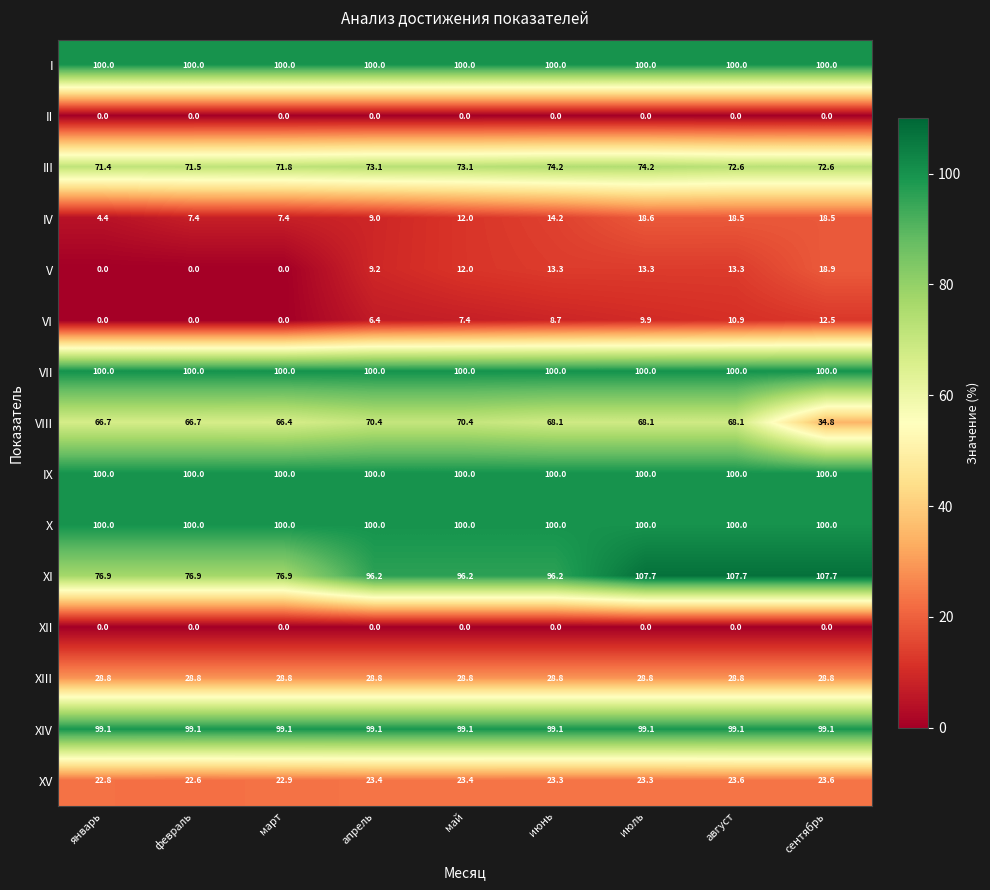

At how many categories does at least one series exceed 74?

9